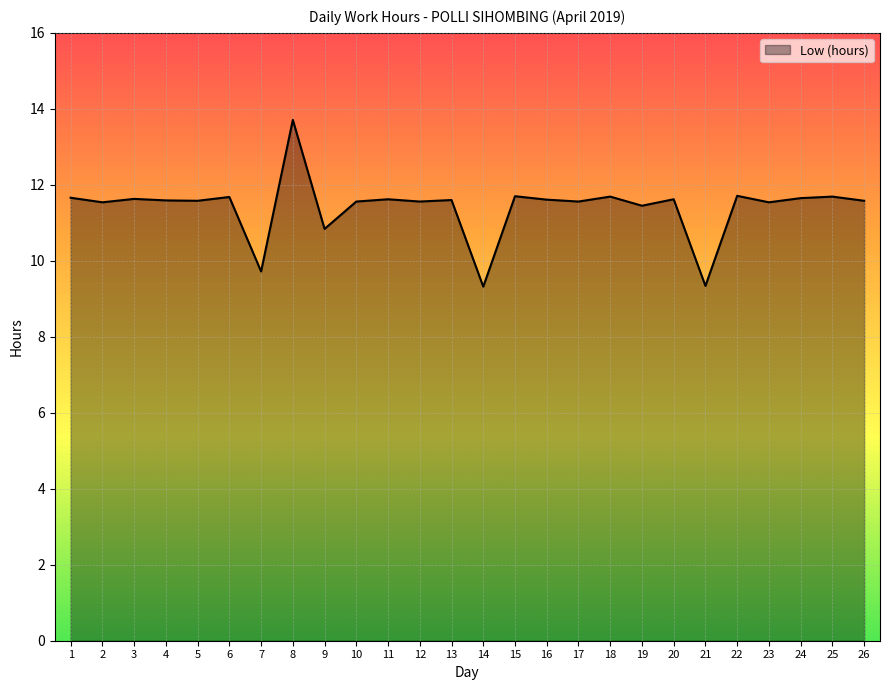

Where does the data first go above 11?

1